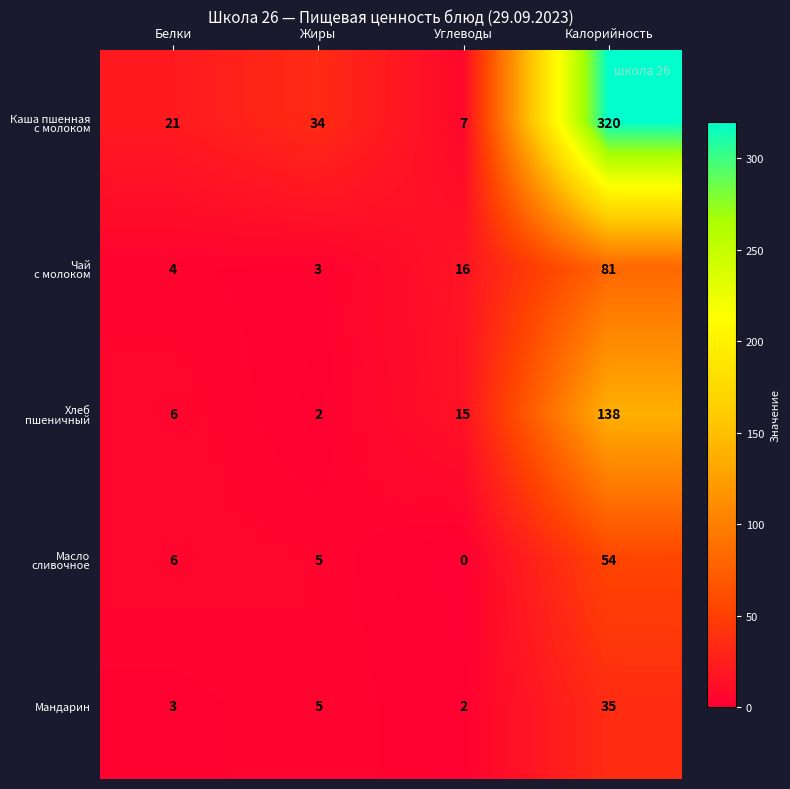

What is the spread (max minus min) of values at Жиры?

32